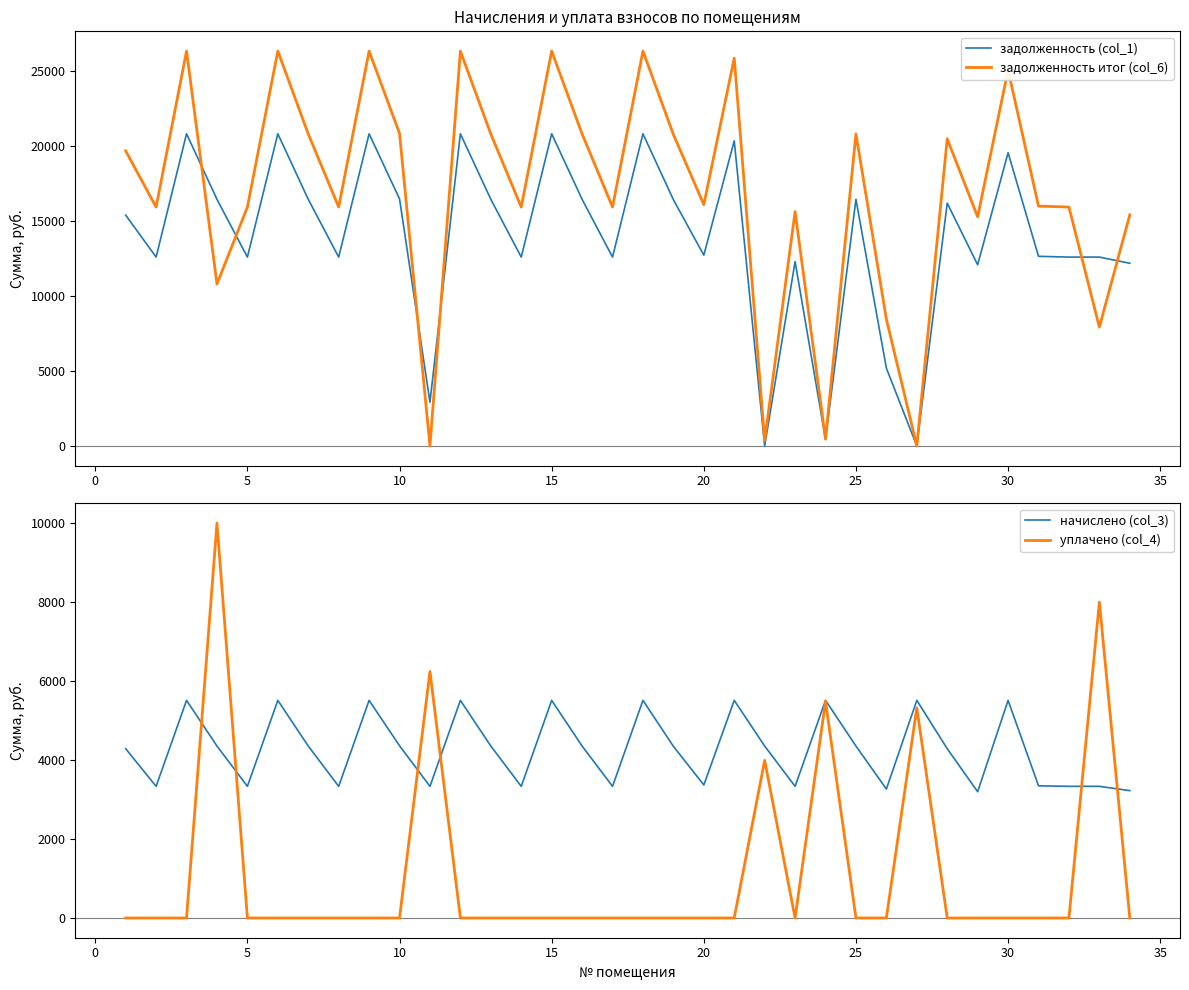

How many interior local peaks does the задолженность итог (col_6) series have?

11